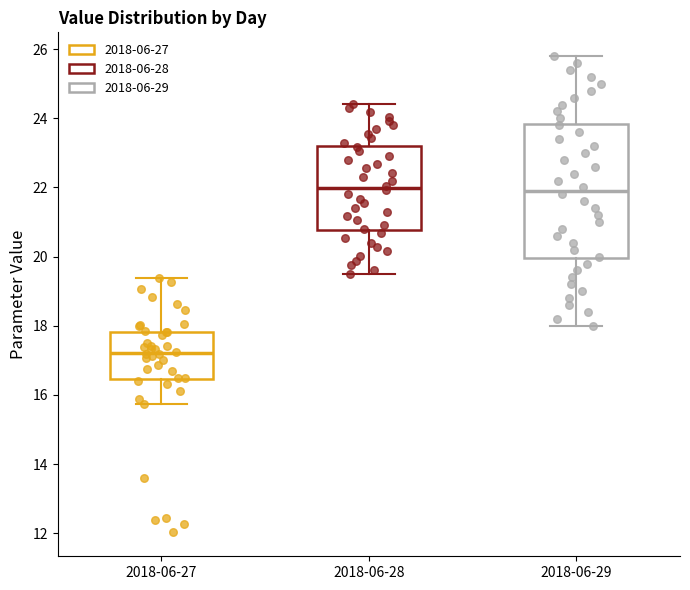

Reading left to right, read every box against the y-axis: the position of its median line, the range the box covers, and the ends of its whiskers. The values are not printed on the chart, so give them approximately, as read against the axis.

2018-06-27: median 17.2, box 16.4 to 17.8, whiskers 15.8 to 19.4
2018-06-28: median 22.0, box 20.8 to 23.2, whiskers 19.6 to 24.4
2018-06-29: median 22.0, box 20.0 to 23.8, whiskers 18.0 to 25.8